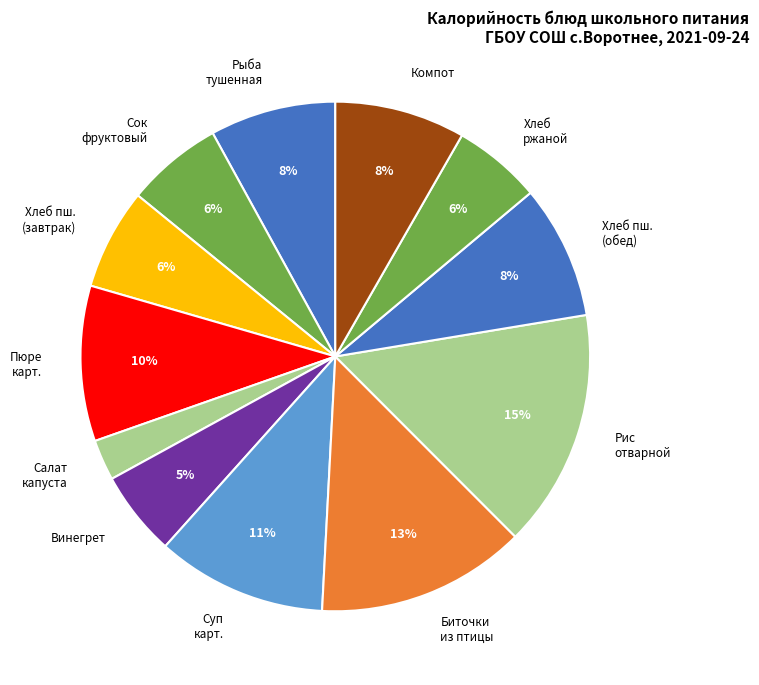

Which category has the biggest portion of the pie?

Рис отварной